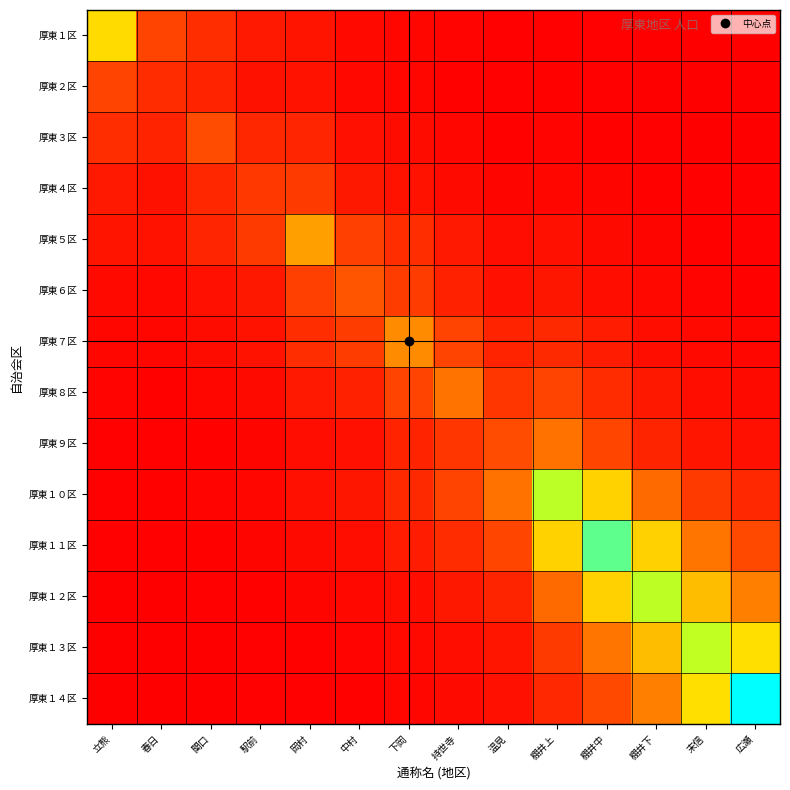

At which category is the sum across all series the highest?

棚井中